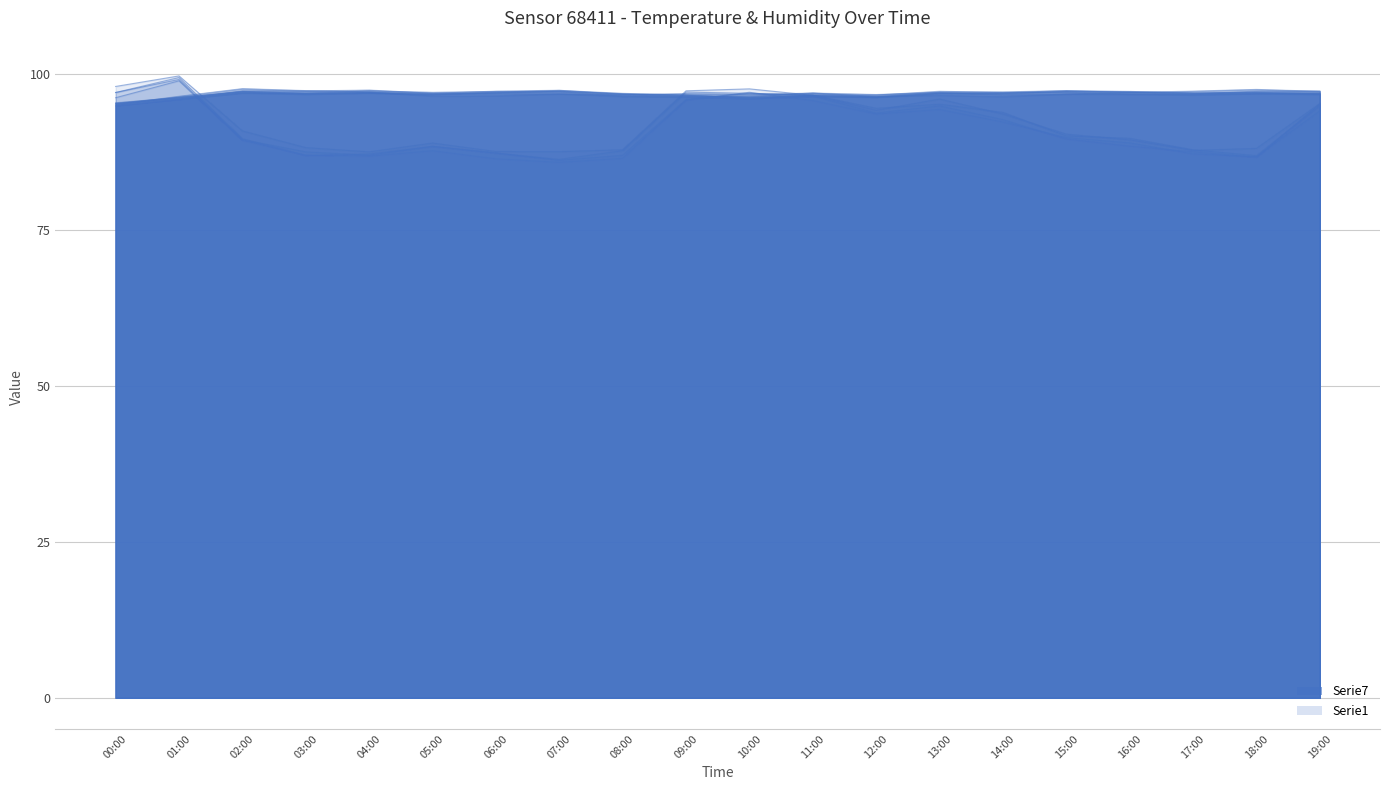

What is the sum of the temperature values at 04:00 and 00:00?

185.5